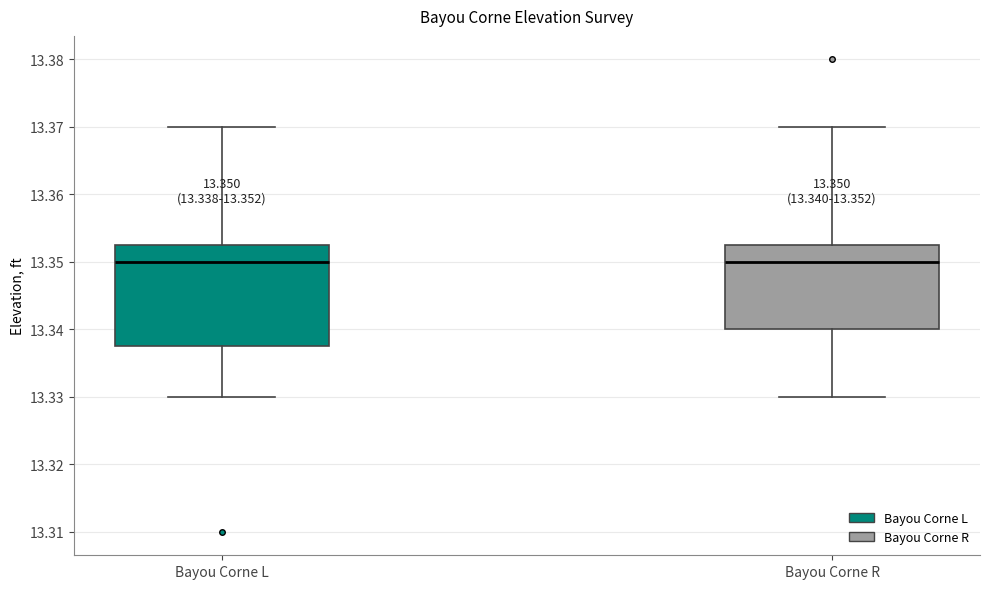

Comparing the boxes themselves (not the whiskers), which one is the tallest?

Bayou Corne L